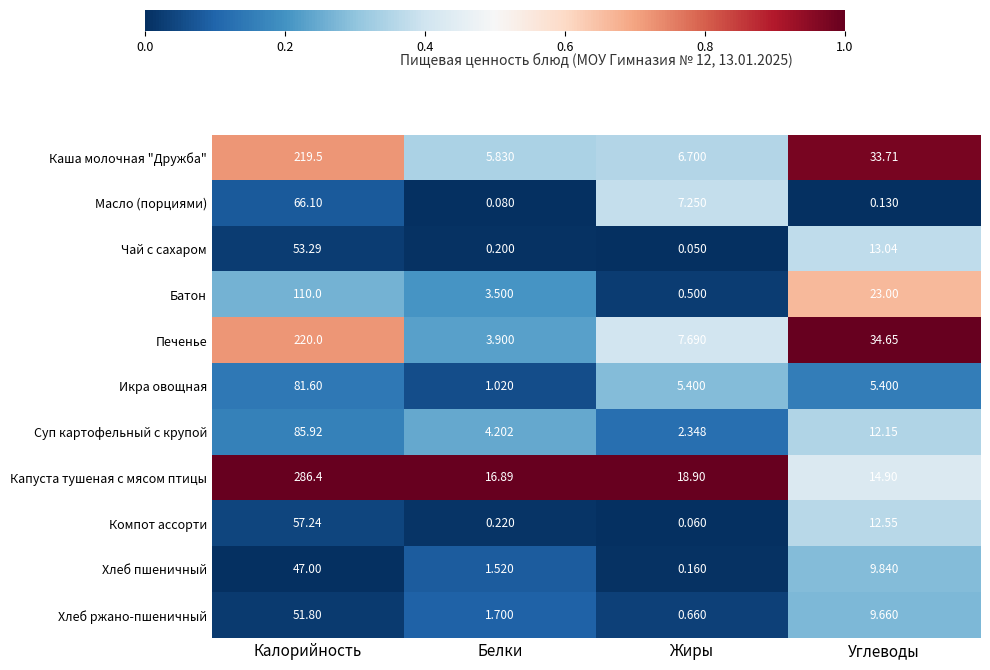

Which label corresponds to the smallest value in the chart?

Жиры